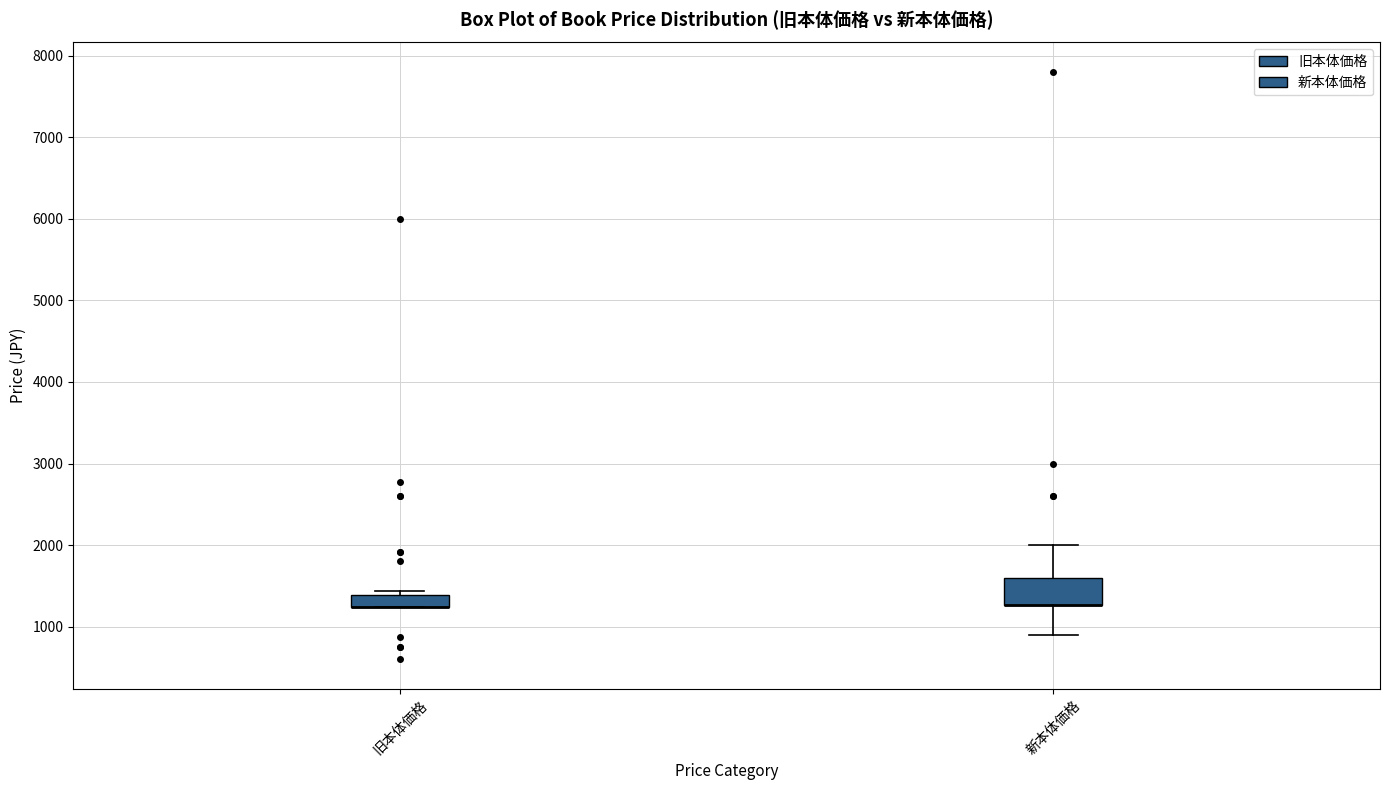

Where is the upper edge of the box for 旧本体価格 on the y-axis? The values are not printed on the chart, so give them approximately, as read against the axis.

1400